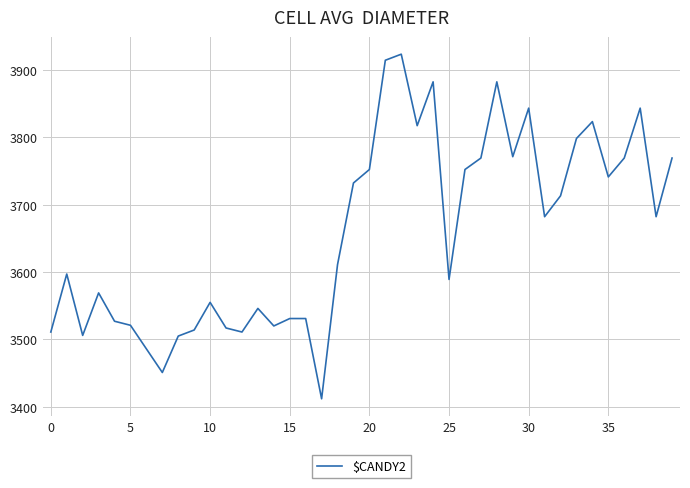

What is the difference between the maximum and minimum values?

511